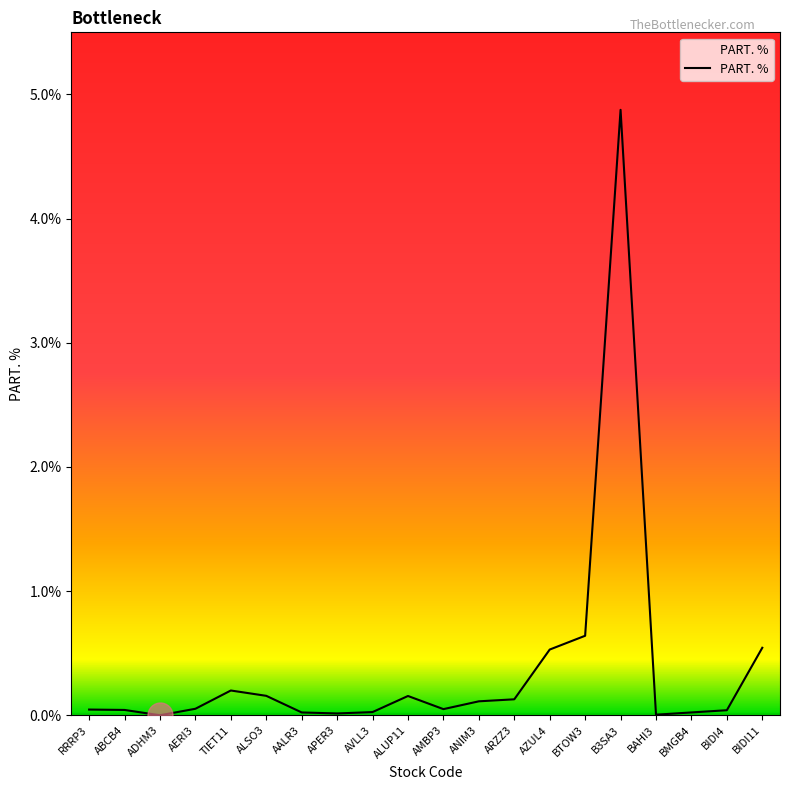

What position from the left is ARZZ3?

13